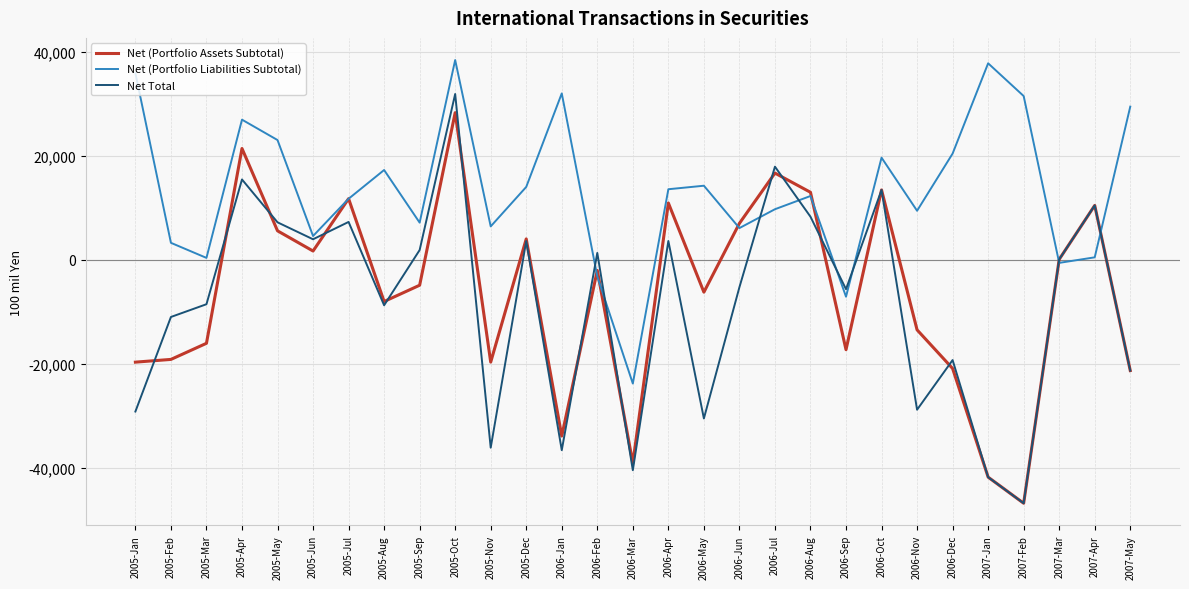

Is the value of Net (Portfolio Liabilities Subtotal) at 2005-Aug greater than the value of Net Total at 2005-Feb?

Yes